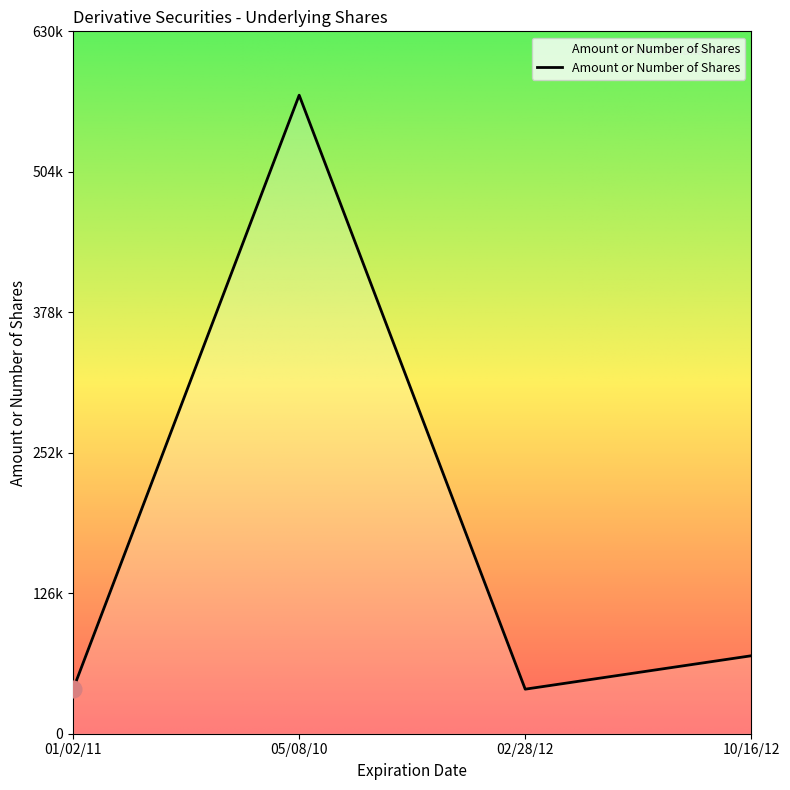

Does the chart have visible grid lines?

No